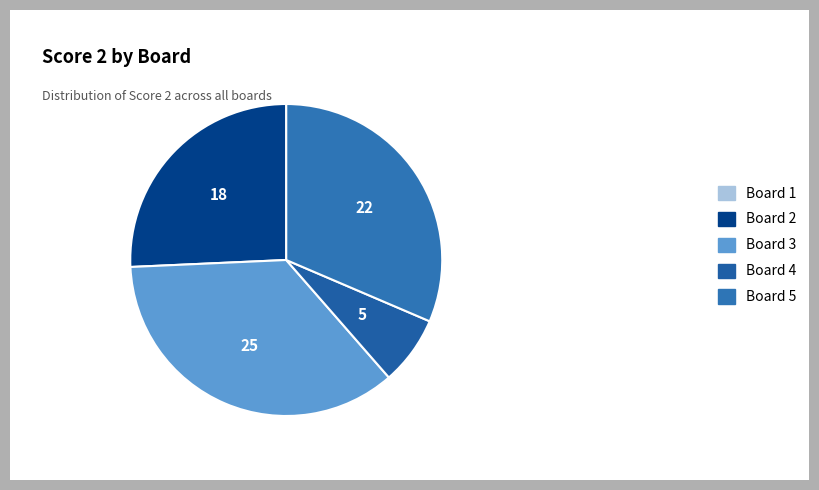

True or false: Board 3 accounts for 36% of the total.

True